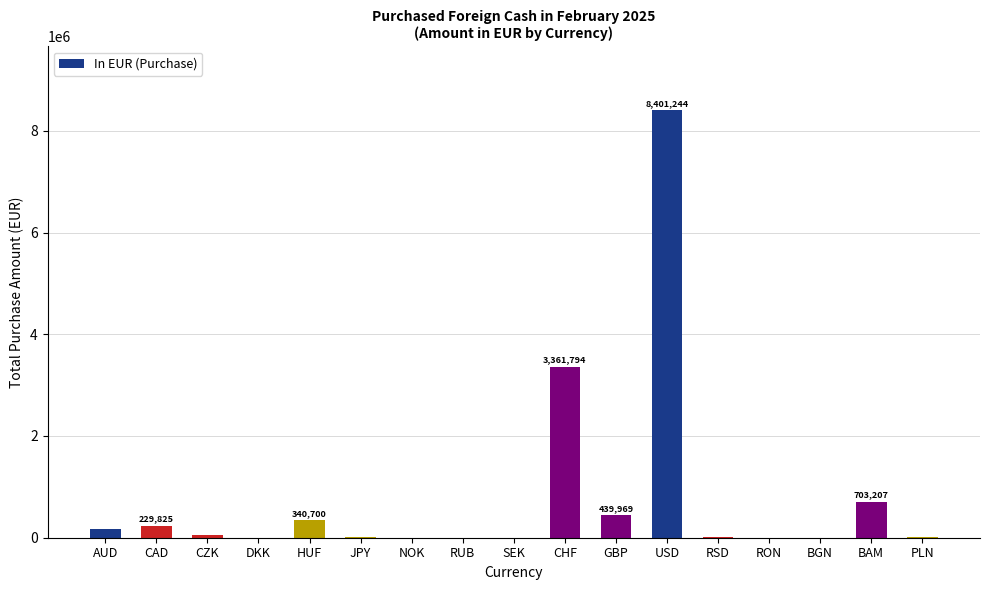

What is the greatest value displayed?

8401244